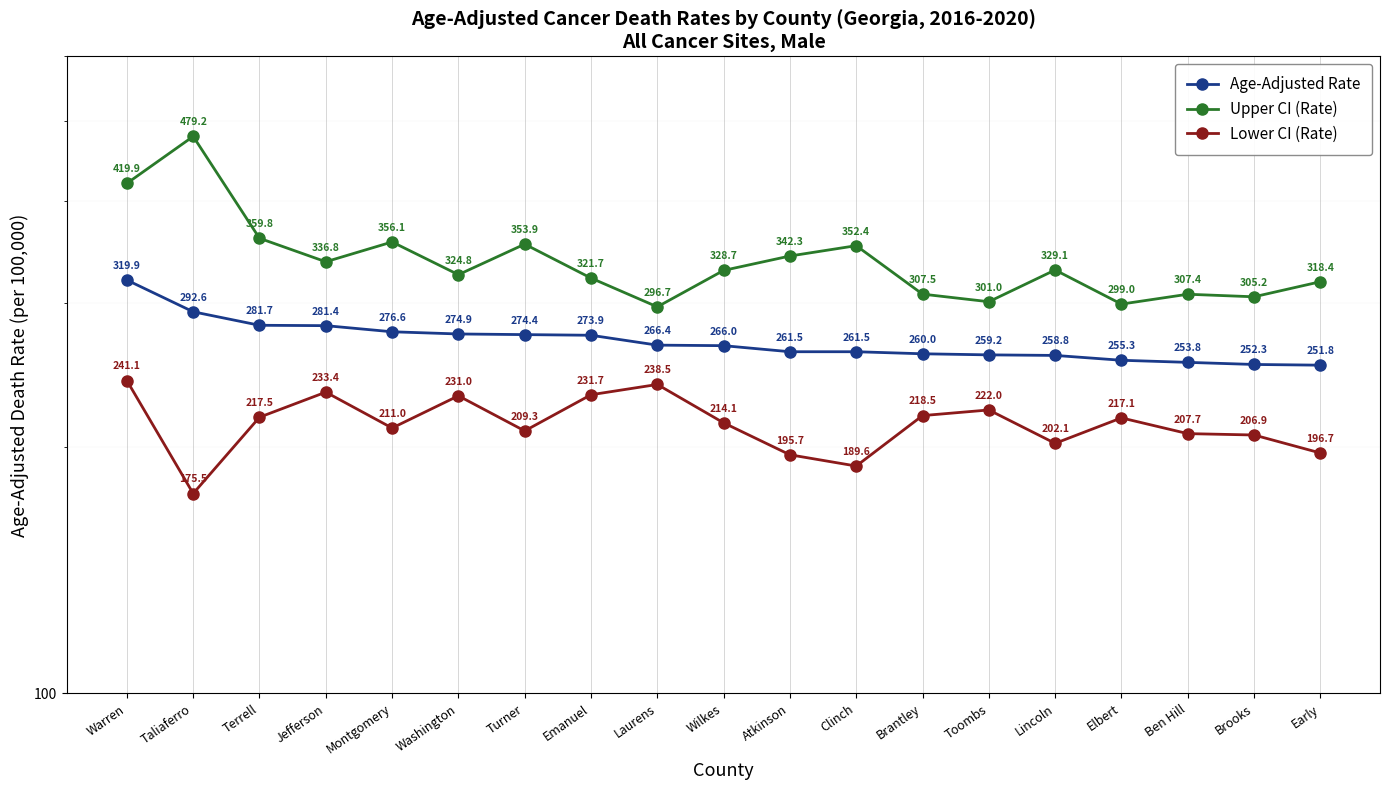

Is the value of Lower CI (Rate) at Turner greater than the value of Age-Adjusted Rate at Ben Hill?

No